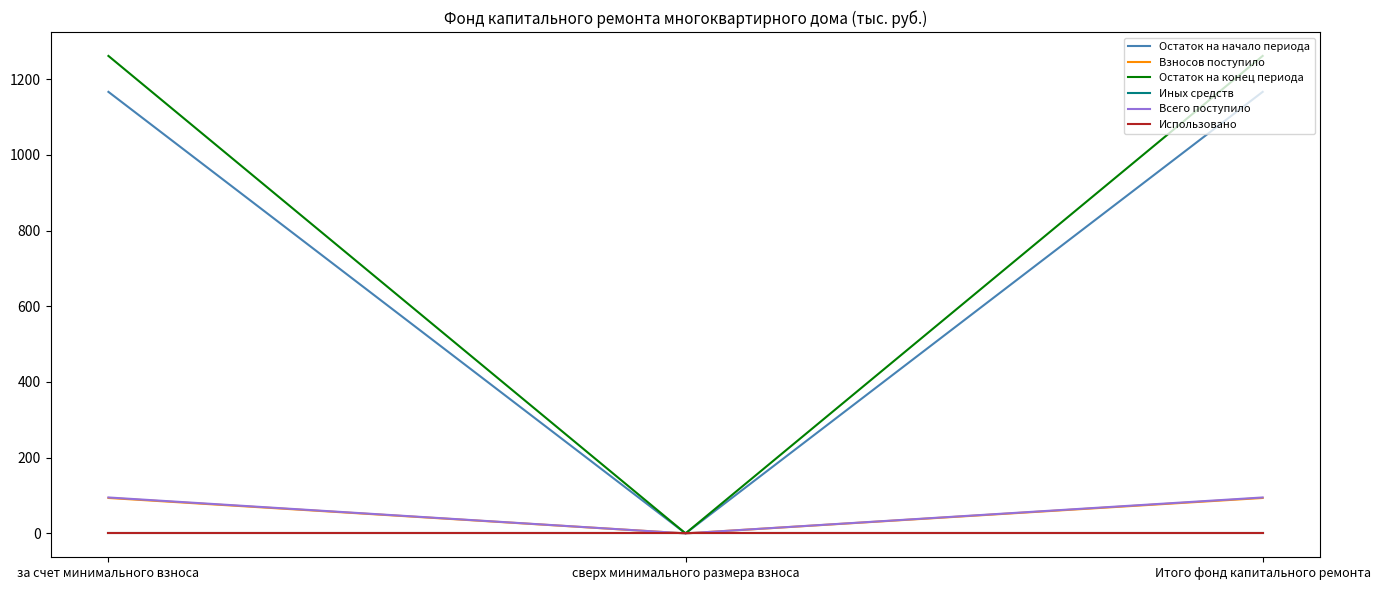

Does the chart have visible grid lines?

No